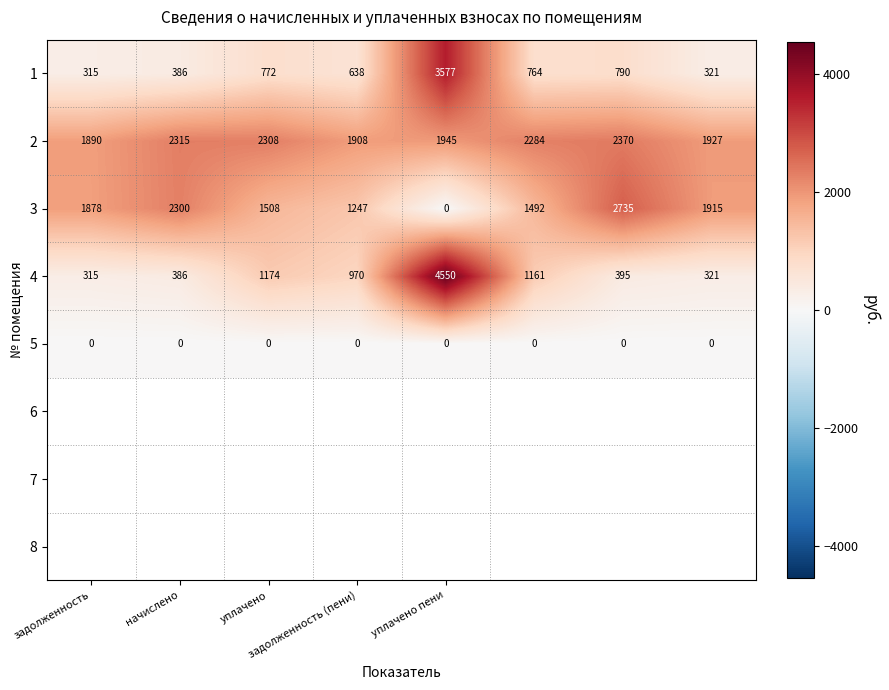

List the series in order of their peak value, highest first.

4, 1, 3, 2, 5